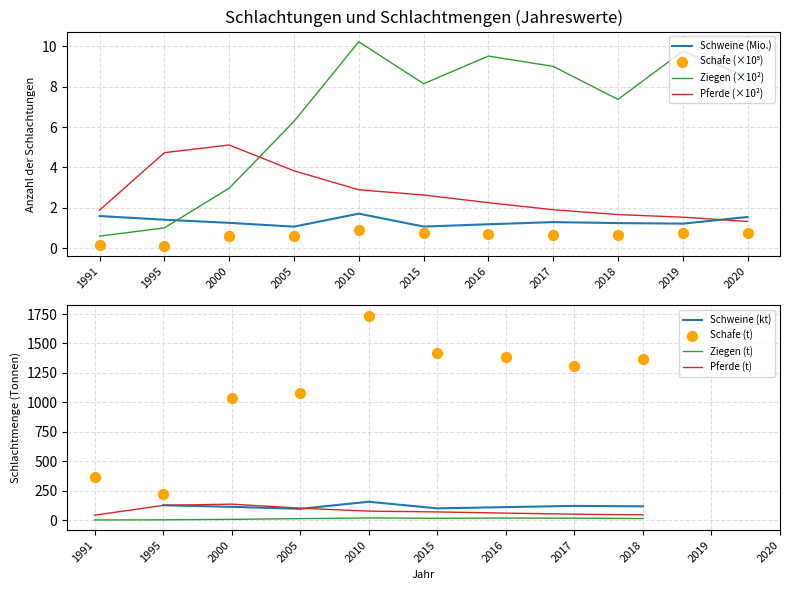

What is the total value across all series at 2019?

13.2